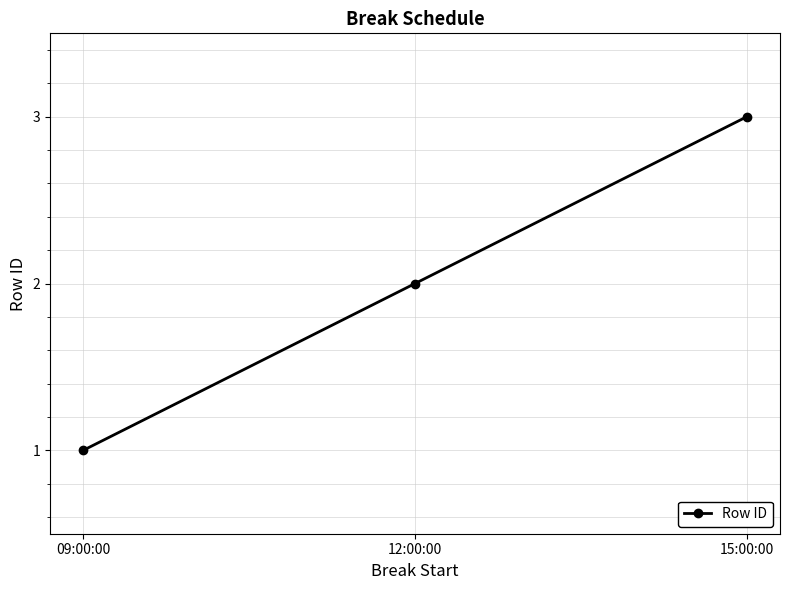

At which label is the value closest to 2?

12:00:00